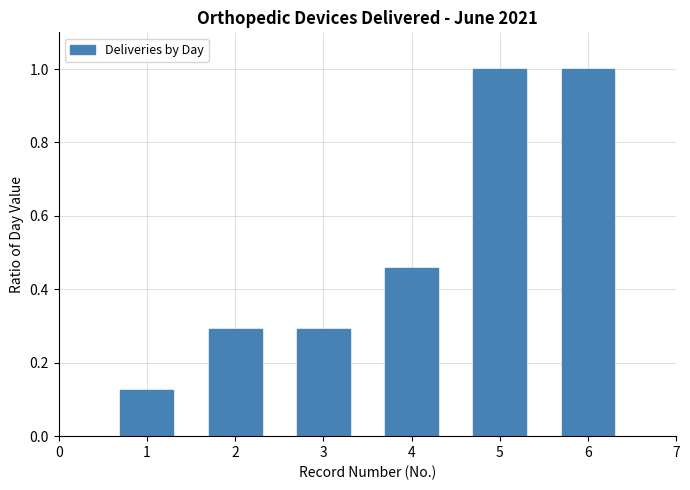

True or false: the data shows 0.3 at 2.

True